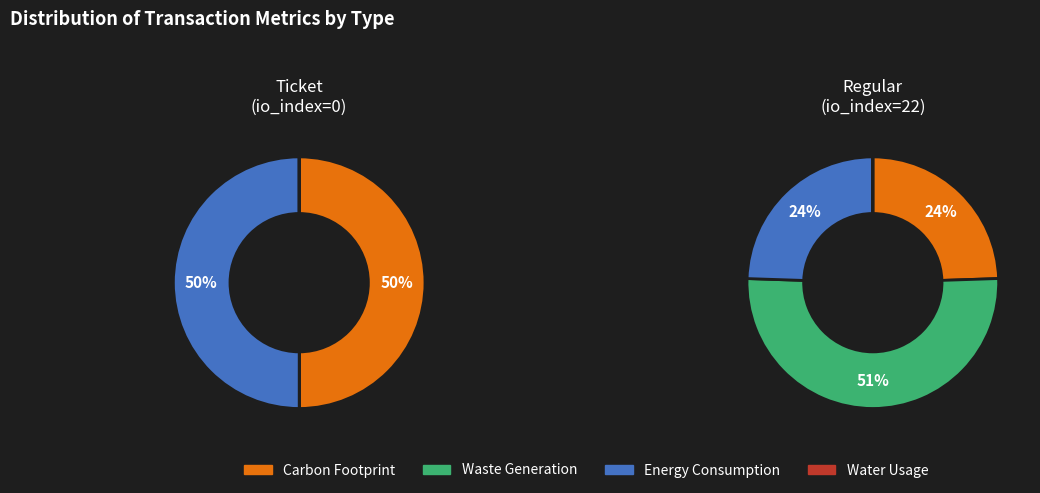

At Regular, list the series in order from largest to smallest.

Waste Generation, Carbon Footprint, Energy Consumption, Water Usage